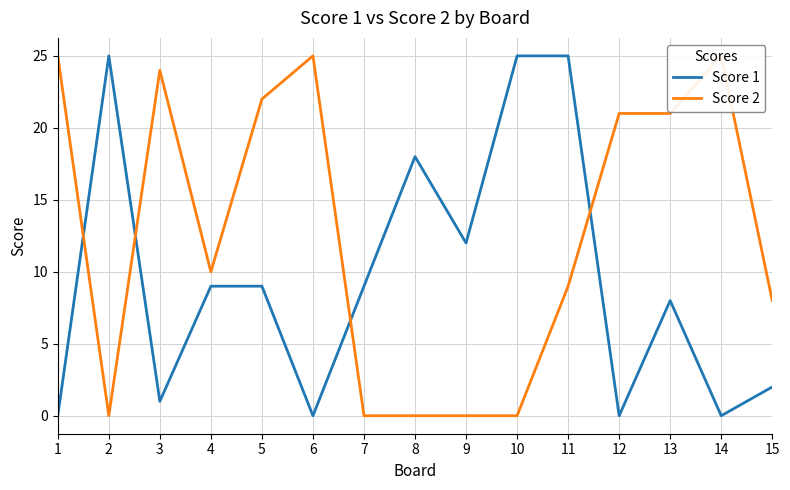

Where does the Score 2 series first go above 10?

1